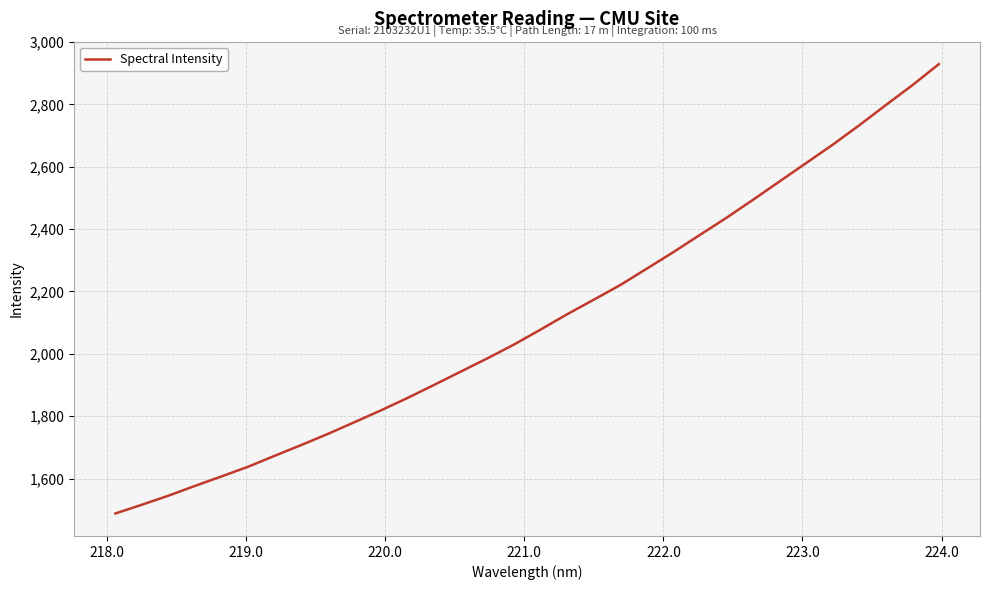

What is the minimum value shown in the chart?

1488.0